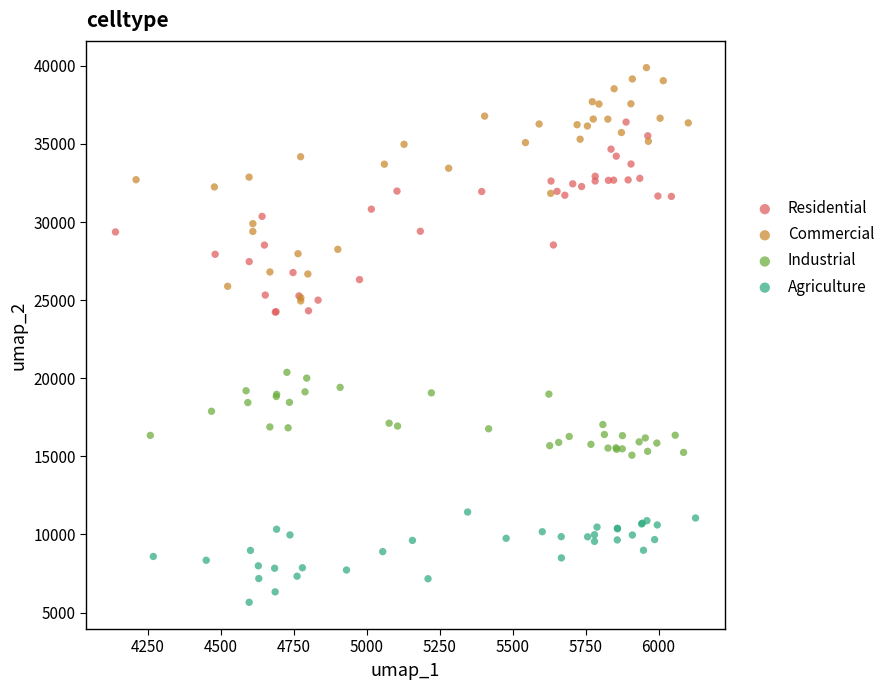

What are all the series names shown in the legend?

Residential, Commercial, Industrial, Agriculture